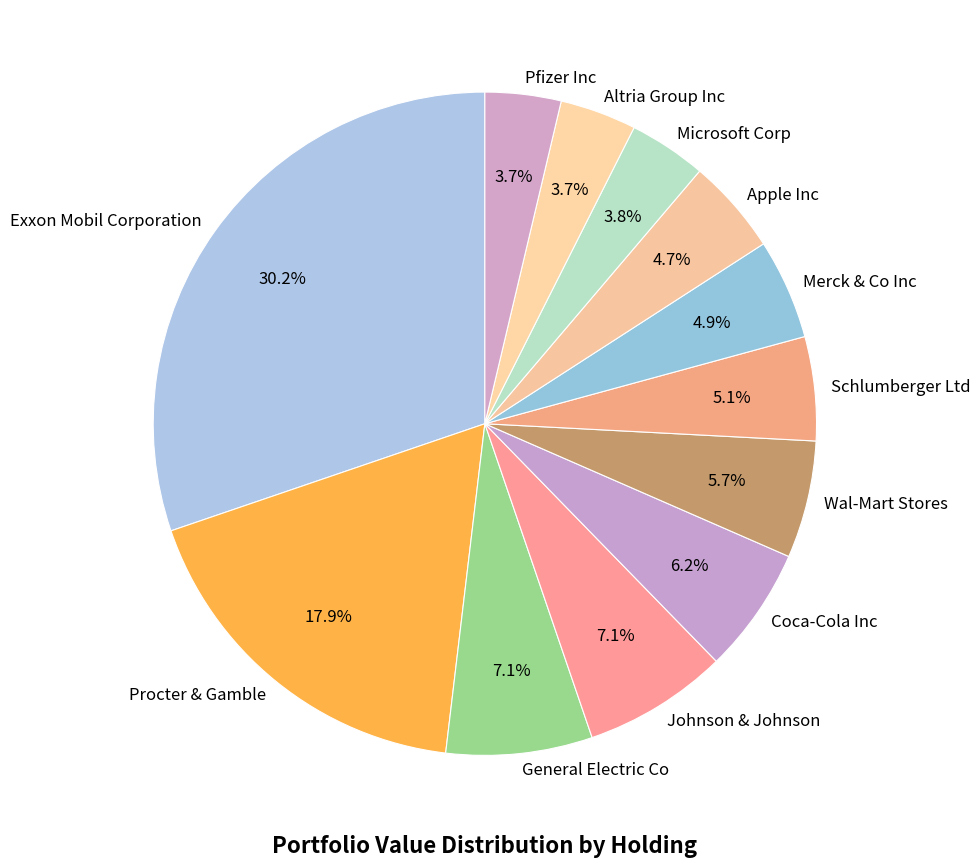

To the nearest percent, what portion does General Electric Co represent?

7%